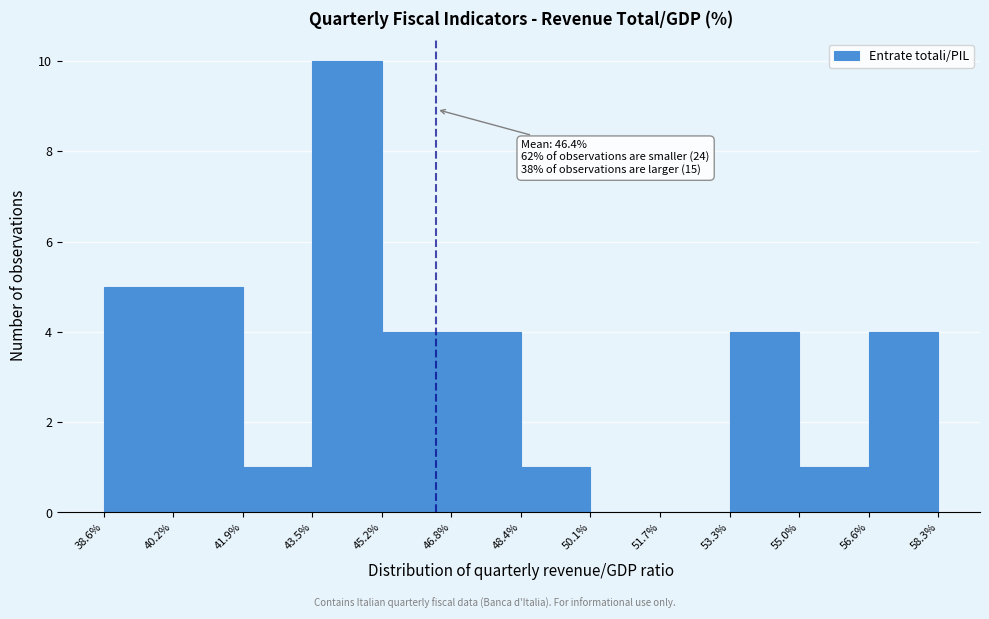

Which range on the x-axis has the tallest bar?

43.5% to 45.2%